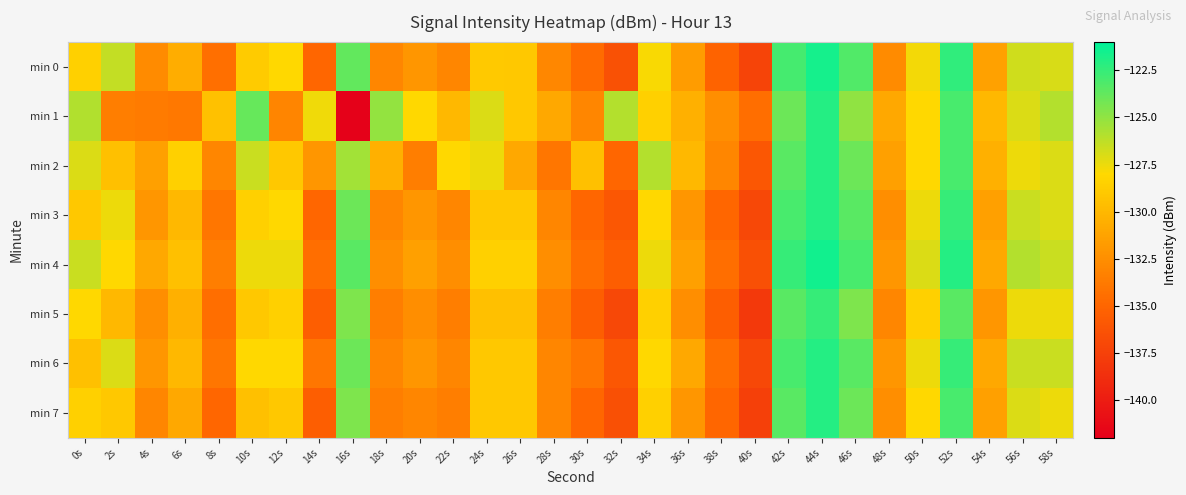

Reading left to right, what are all the values shown in this chart?

min 0: 0s=-128.5	2s=-126.4	4s=-132.7	6s=-130.6	8s=-134.4	10s=-128.8	12s=-128.0	14s=-135.0	16s=-123.8	18s=-133.0	20s=-132.0	22s=-133.0	24s=-128.9	26s=-129.0	28s=-133.0	30s=-134.7	32s=-136.4	34s=-127.8	36s=-131.7	38s=-135.1	40s=-137.3	42s=-122.9	44s=-121.6	46s=-123.3	48s=-132.7	50s=-127.7	52s=-122.4	54s=-131.4	56s=-126.7	58s=-126.9
min 1: 0s=-125.8	2s=-133.5	4s=-133.6	6s=-133.9	8s=-129.4	10s=-123.8	12s=-133.1	14s=-127.6	16s=-141.8	18s=-125.1	20s=-128.0	22s=-130.0	24s=-127.0	26s=-129.0	28s=-131.0	30s=-133.0	32s=-126.0	34s=-128.5	36s=-130.5	38s=-132.5	40s=-134.5	42s=-124.0	44s=-122.0	46s=-125.0	48s=-131.0	50s=-128.0	52s=-123.0	54s=-130.0	56s=-127.0	58s=-126.0
min 2: 0s=-127.0	2s=-129.5	4s=-131.5	6s=-128.5	8s=-133.0	10s=-126.5	12s=-129.0	14s=-132.0	16s=-125.5	18s=-130.5	20s=-133.5	22s=-128.0	24s=-127.5	26s=-131.0	28s=-134.0	30s=-129.5	32s=-135.0	34s=-126.0	36s=-130.0	38s=-133.0	40s=-136.0	42s=-123.5	44s=-122.0	46s=-124.0	48s=-131.5	50s=-128.0	52s=-123.0	54s=-130.5	56s=-127.5	58s=-127.0
min 3: 0s=-129.0	2s=-127.5	4s=-132.0	6s=-130.0	8s=-134.0	10s=-128.5	12s=-128.0	14s=-135.0	16s=-124.0	18s=-133.0	20s=-132.0	22s=-133.0	24s=-129.0	26s=-129.0	28s=-133.0	30s=-135.0	32s=-136.0	34s=-128.0	36s=-132.0	38s=-135.0	40s=-137.0	42s=-123.0	44s=-122.0	46s=-123.5	48s=-132.5	50s=-127.5	52s=-122.5	54s=-131.5	56s=-126.5	58s=-127.0
min 4: 0s=-126.5	2s=-128.0	4s=-131.0	6s=-129.5	8s=-133.5	10s=-127.5	12s=-127.5	14s=-134.5	16s=-123.5	18s=-132.5	20s=-131.5	22s=-132.5	24s=-128.5	26s=-128.5	28s=-132.5	30s=-134.5	32s=-135.5	34s=-127.5	36s=-131.5	38s=-134.5	40s=-136.5	42s=-122.5	44s=-121.5	46s=-123.0	48s=-132.0	50s=-127.0	52s=-122.0	54s=-131.0	56s=-126.0	58s=-126.5
min 5: 0s=-128.0	2s=-130.0	4s=-132.5	6s=-130.5	8s=-134.5	10s=-129.0	12s=-128.5	14s=-135.5	16s=-124.5	18s=-133.5	20s=-132.5	22s=-133.5	24s=-129.5	26s=-129.5	28s=-133.5	30s=-135.5	32s=-137.0	34s=-128.5	36s=-132.5	38s=-135.5	40s=-138.0	42s=-123.5	44s=-122.5	46s=-124.5	48s=-133.0	50s=-128.5	52s=-123.5	54s=-132.0	56s=-127.5	58s=-127.5
min 6: 0s=-129.5	2s=-127.0	4s=-132.0	6s=-130.0	8s=-134.0	10s=-128.0	12s=-128.0	14s=-134.0	16s=-124.0	18s=-133.0	20s=-132.0	22s=-133.0	24s=-129.0	26s=-129.0	28s=-133.0	30s=-134.0	32s=-136.0	34s=-128.0	36s=-131.0	38s=-134.5	40s=-137.0	42s=-123.0	44s=-122.0	46s=-123.5	48s=-132.0	50s=-127.5	52s=-122.5	54s=-131.0	56s=-126.5	58s=-126.5
min 7: 0s=-128.5	2s=-129.0	4s=-133.0	6s=-131.0	8s=-135.0	10s=-129.5	12s=-129.0	14s=-135.5	16s=-124.5	18s=-133.5	20s=-133.0	22s=-133.5	24s=-129.0	26s=-129.0	28s=-133.0	30s=-135.0	32s=-136.5	34s=-128.5	36s=-132.0	38s=-135.0	40s=-137.5	42s=-123.5	44s=-122.0	46s=-124.0	48s=-132.5	50s=-128.0	52s=-123.0	54s=-131.5	56s=-127.0	58s=-127.5